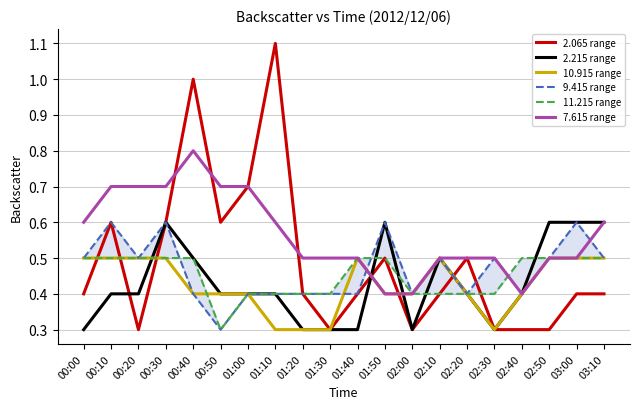

Which category has the lowest value in the 10.915 range series?

01:10